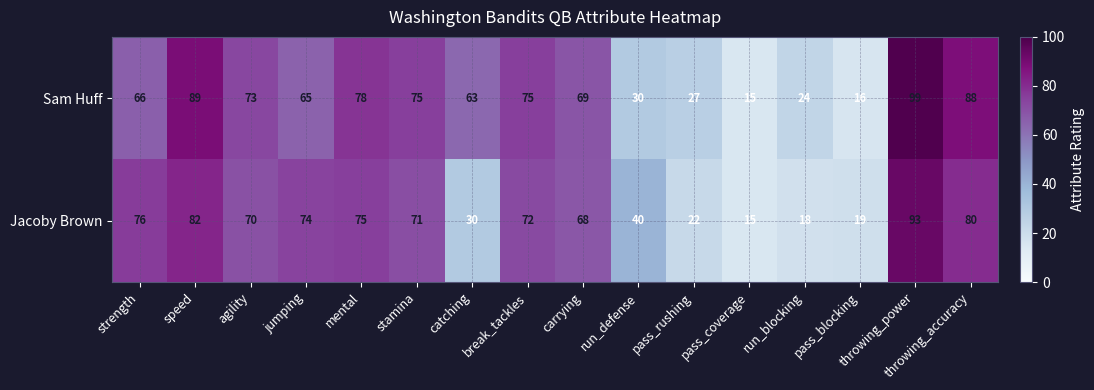

At which category is the sum across all series the highest?

throwing_power